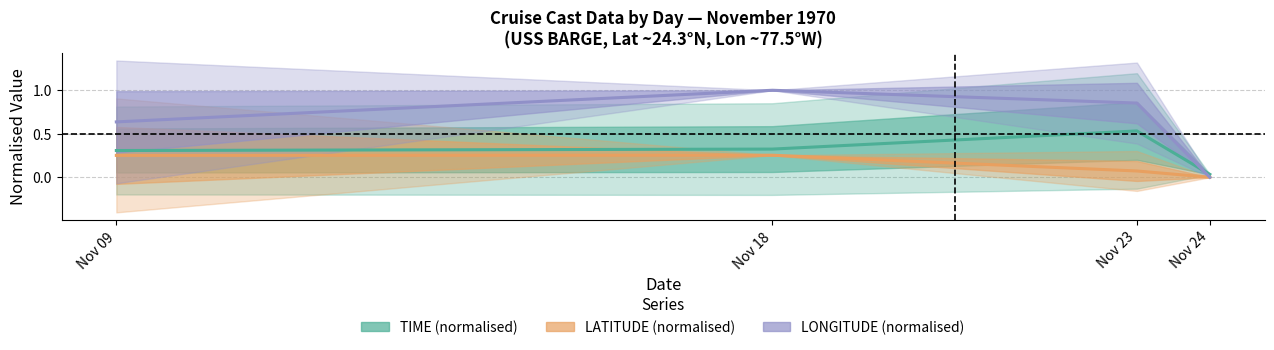

How many lines are shown in the chart?

3